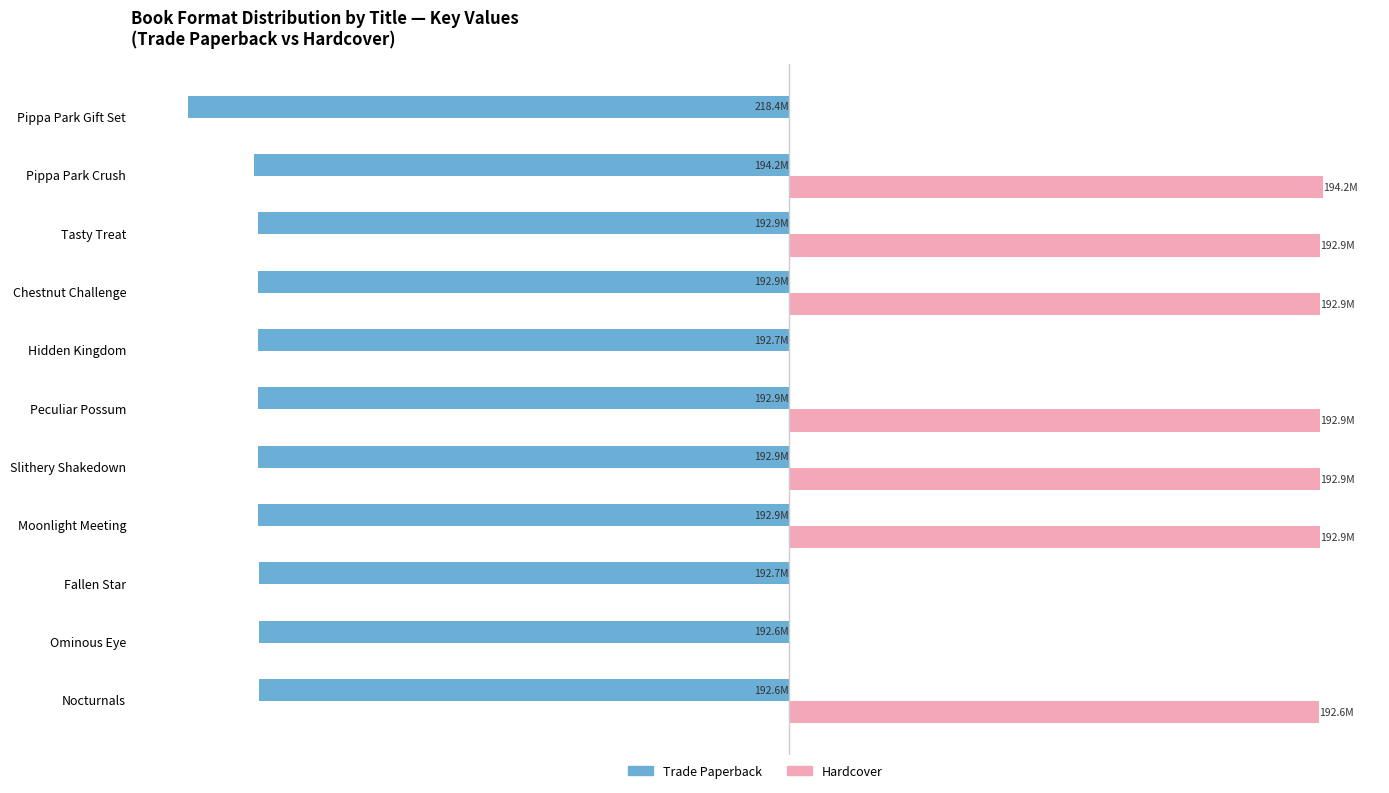

What are all the series names shown in the legend?

Trade Paperback, Hardcover